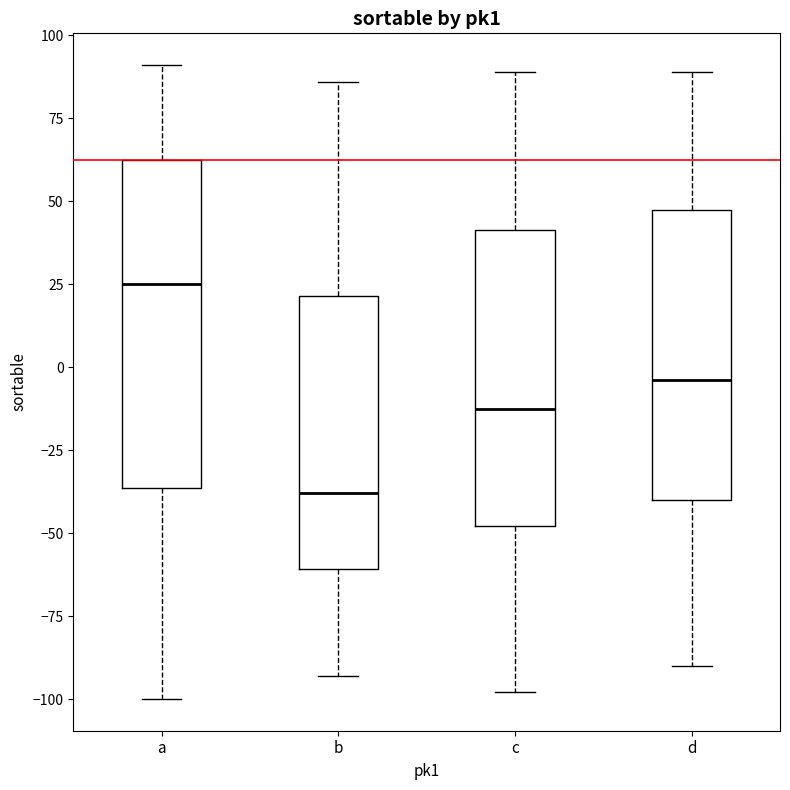

Reading left to right, transcribe this box plot: for each box, give where its median line is, the range the box spans, and where its two whiskers end, as read against the y-axis. The values are not printed on the chart, so give them approximately, as read against the axis.

a: median 25, box -35 to 60, whiskers -100 to 90
b: median -40, box -60 to 20, whiskers -95 to 85
c: median -10, box -50 to 40, whiskers -100 to 90
d: median -5, box -40 to 45, whiskers -90 to 90